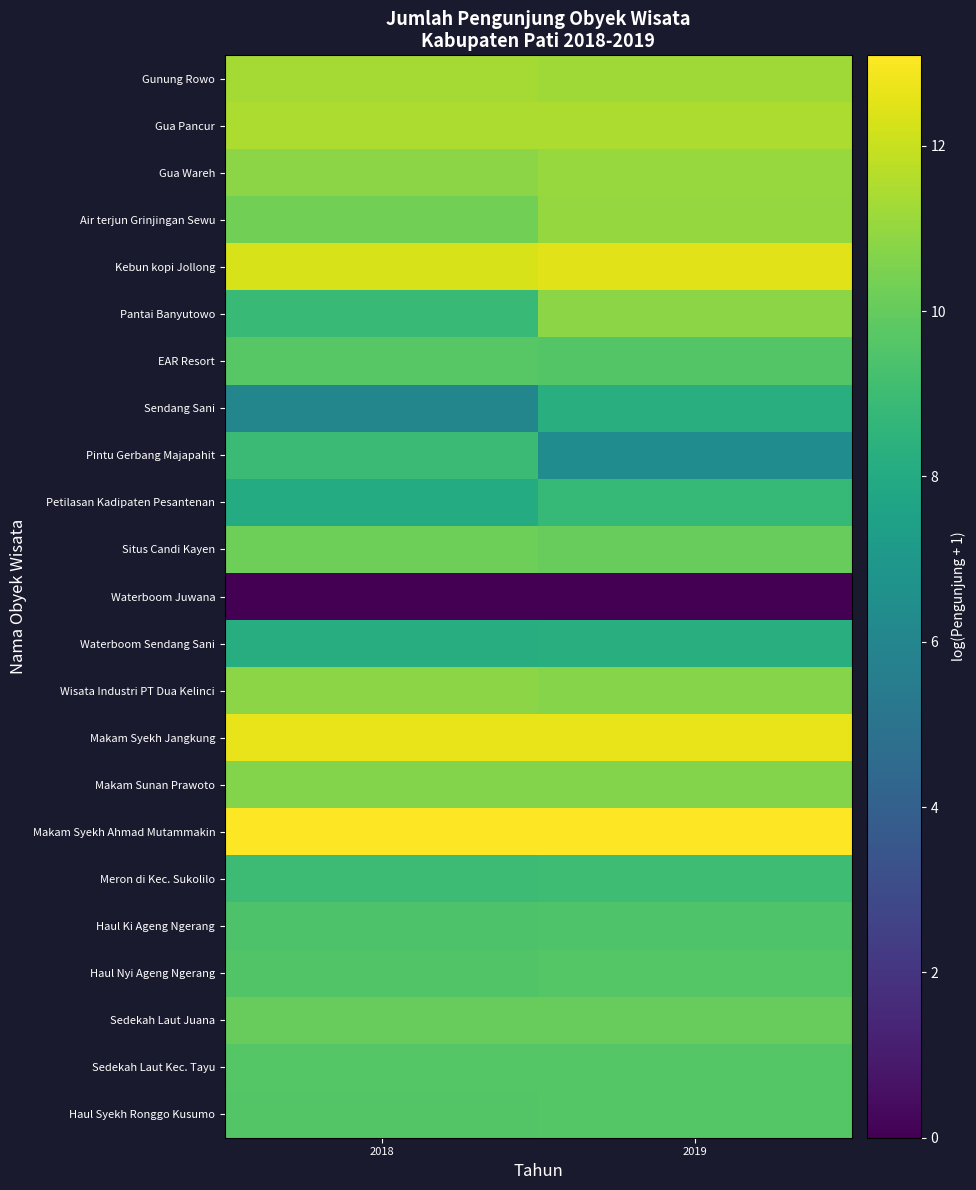

How many distinct data groups are displayed?

23